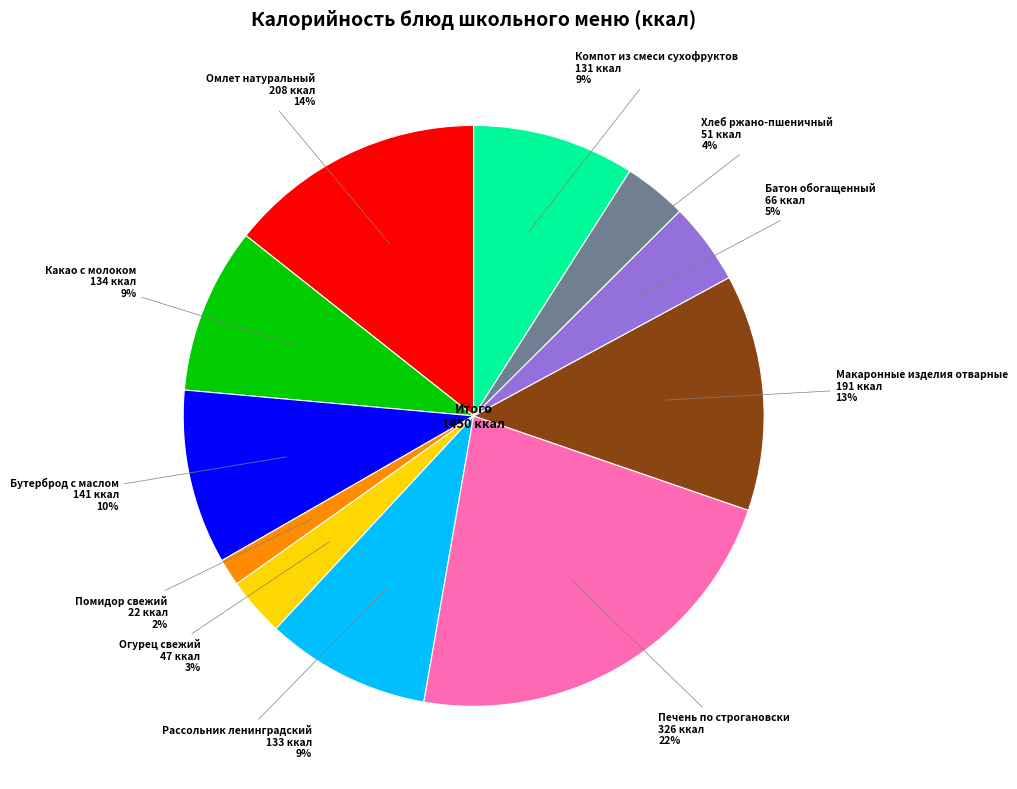

The Макаронные изделия отварные slice represents 21% of the pie. True or false?

False